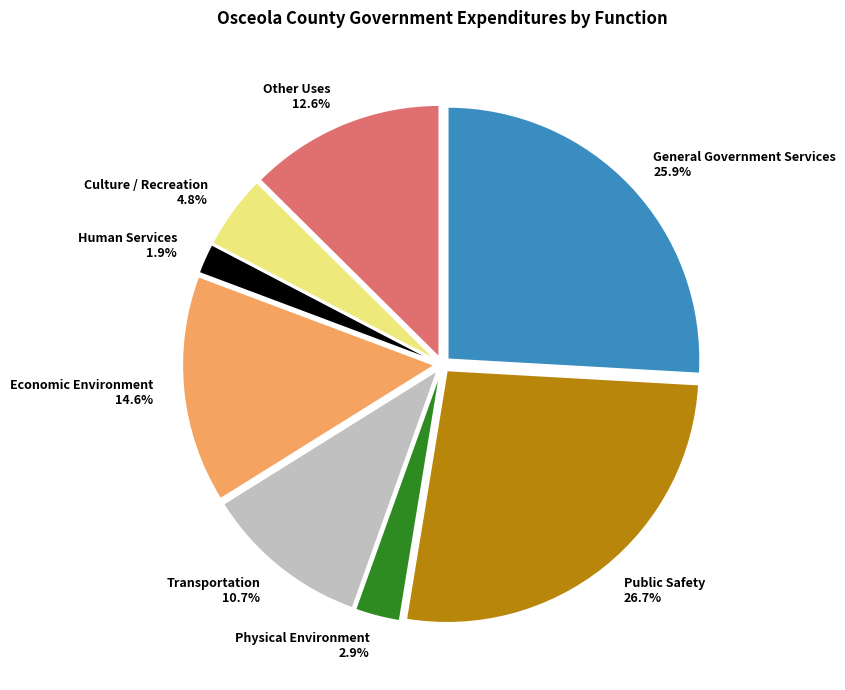

True or false: General Government Services accounts for 38% of the total.

False